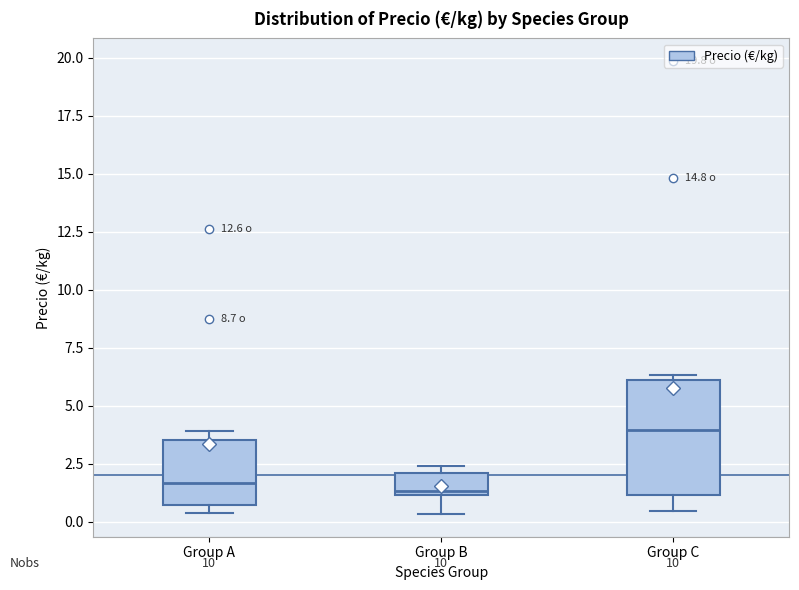

Which box has the highest median line?

Group C